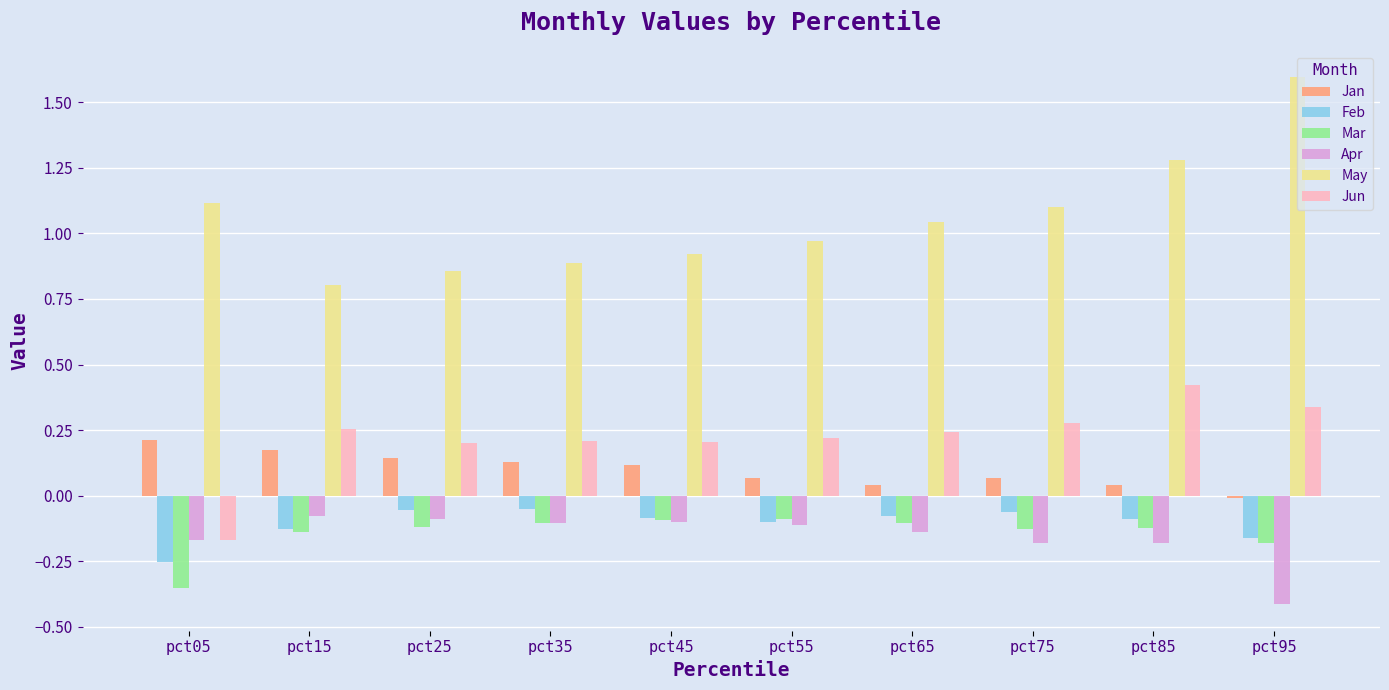

What is the highest value of the May series?

1.6